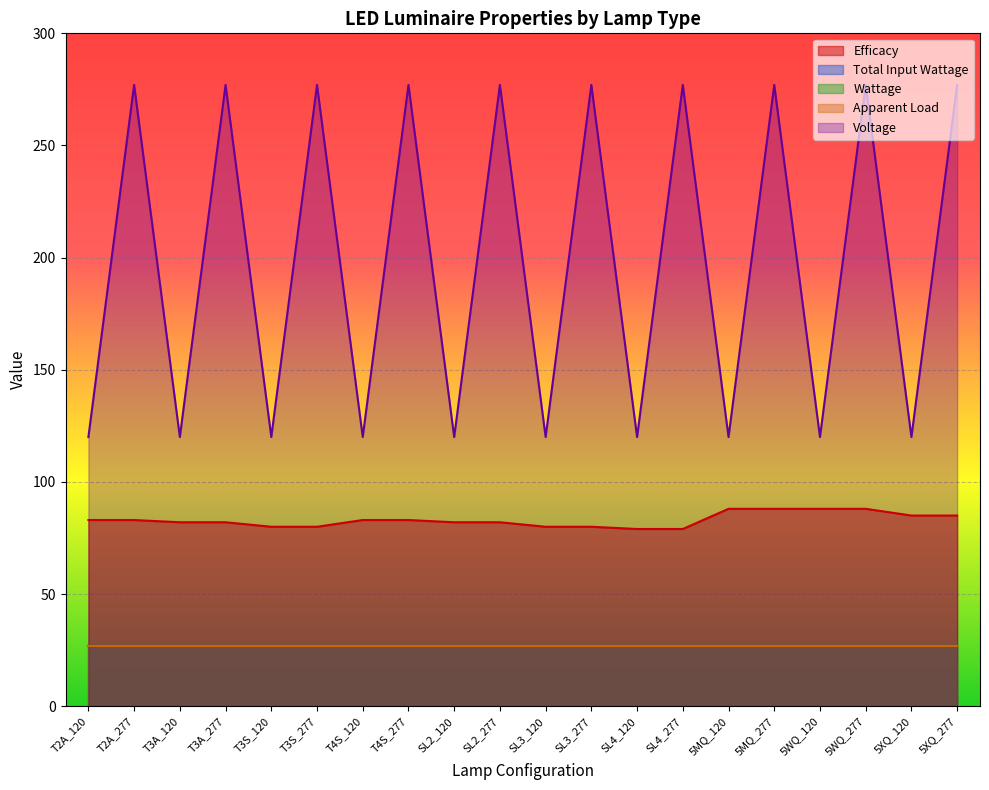

True or false: Apparent Load has more than 0 points higher than both neighbors.

False